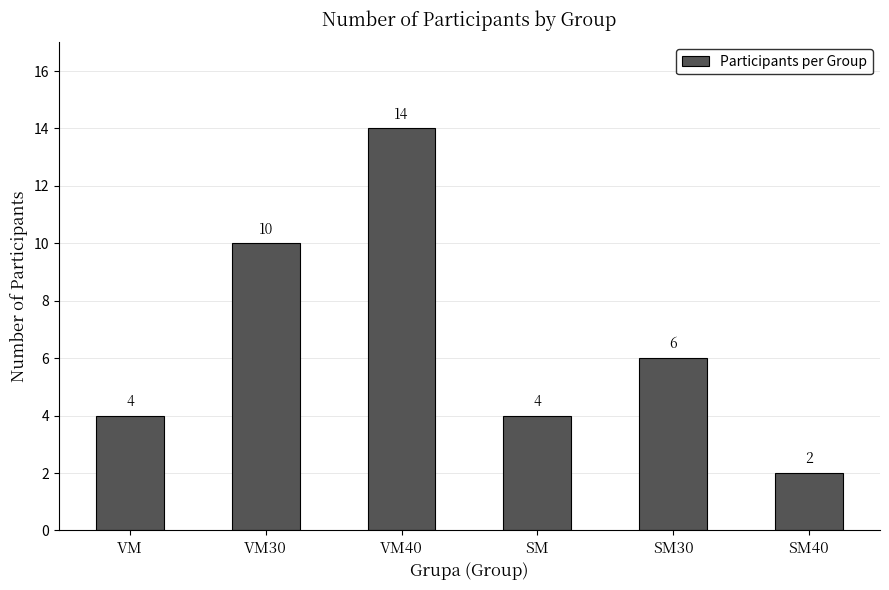

What is the smallest value displayed?

2